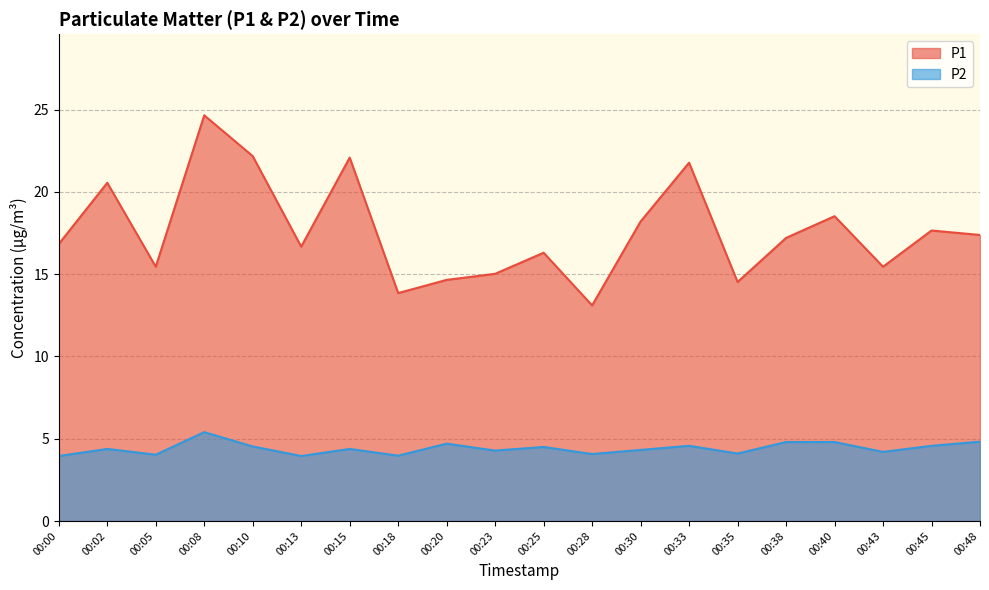

Reading right to left, what are all the values shown in this chart?

P1: 17.4	17.6	15.4	18.5	17.2	14.5	21.8	18.2	13.1	16.3	15.0	14.7	13.8	22.1	16.7	22.2	24.6	15.4	20.6	16.8
P2: 4.8	4.6	4.2	4.8	4.8	4.1	4.6	4.3	4.1	4.5	4.3	4.7	4.0	4.4	4.0	4.5	5.4	4.0	4.4	4.0